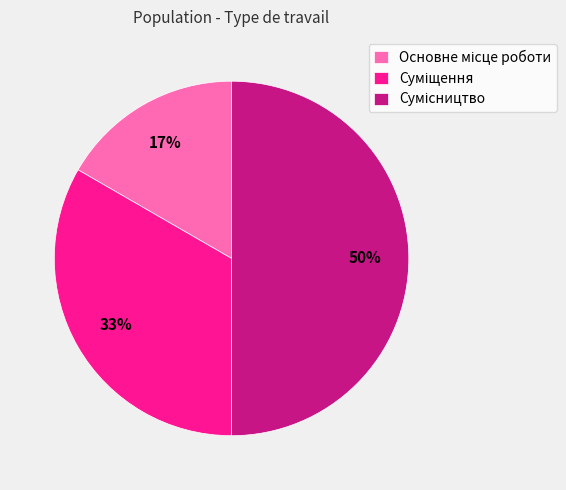

To the nearest percent, what is the difference between the largest and smallest slice percentages?

33%